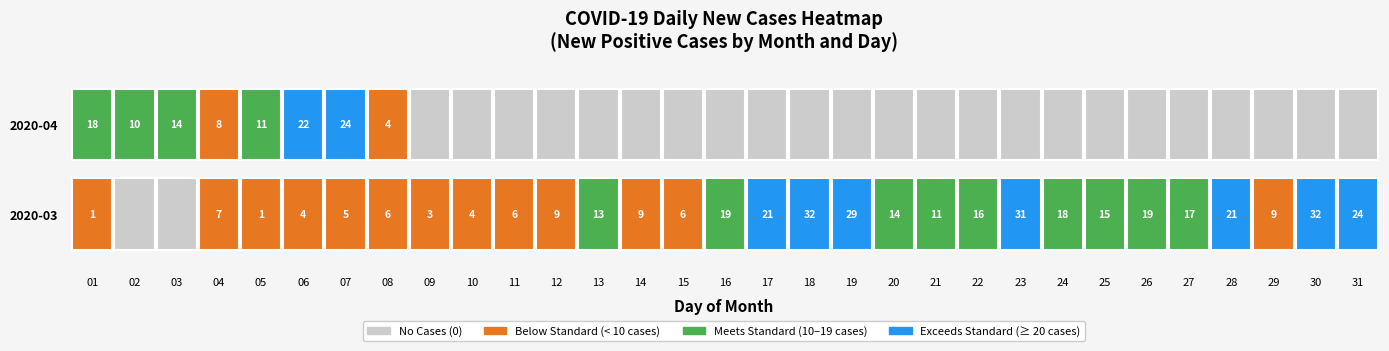

True or false: 2020-04 has a value of 11 at 04.

False